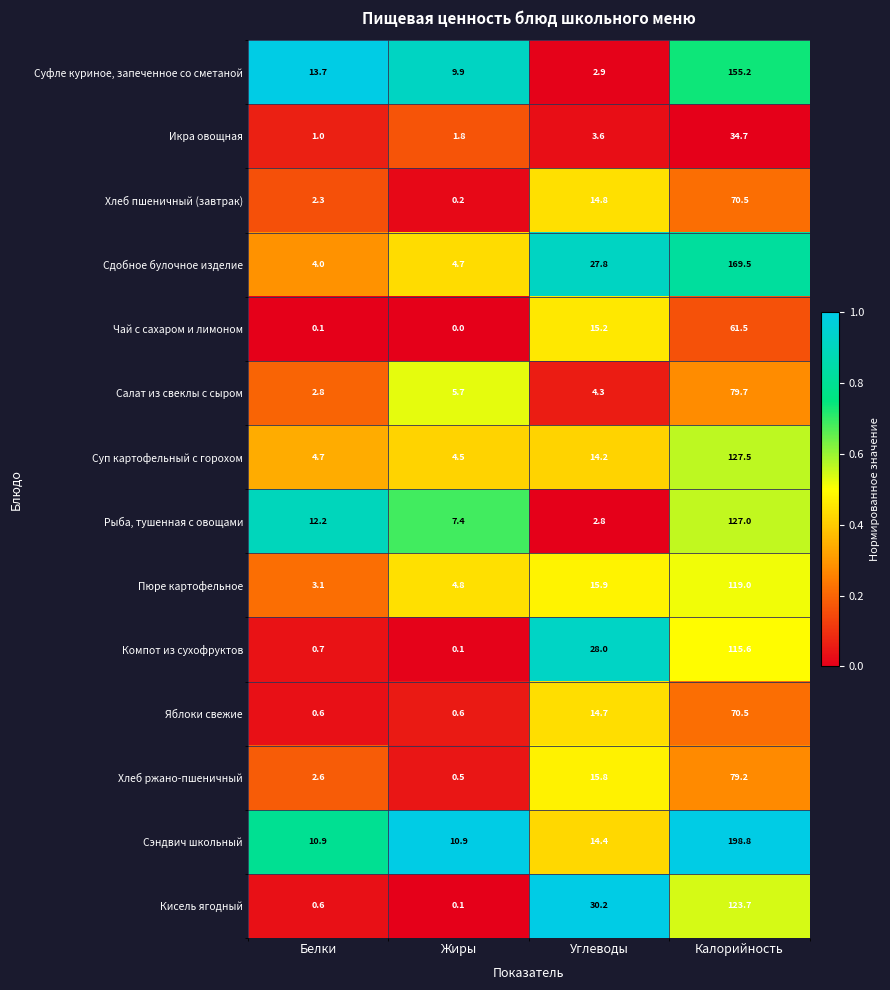

Where is Салат из свеклы с сыром nearest to the value 41?

Жиры